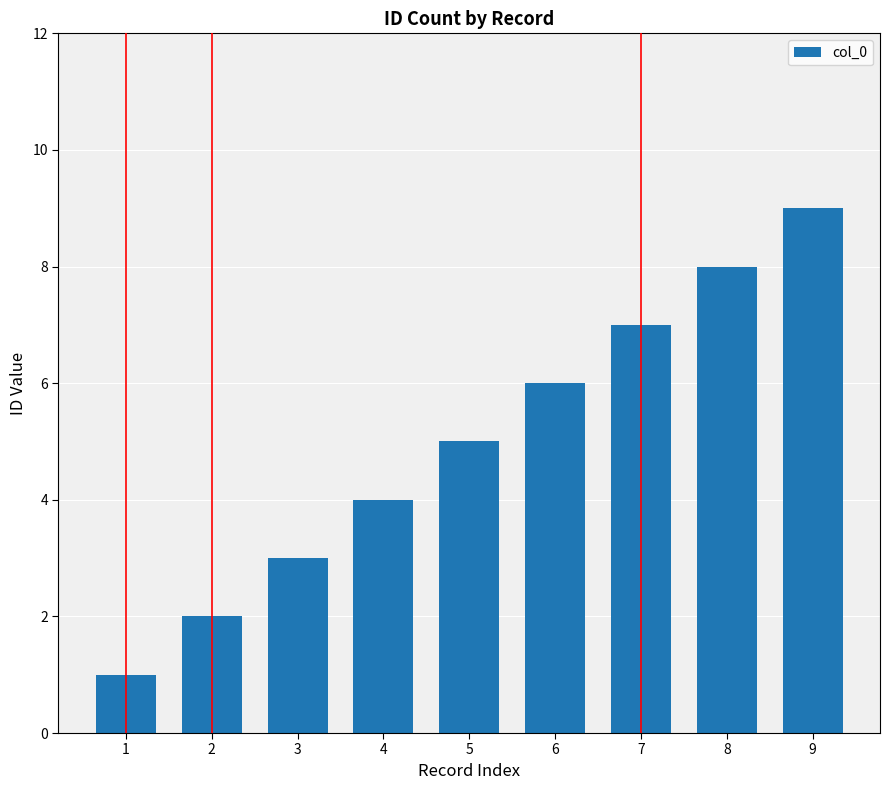

Are the bars horizontal?

No